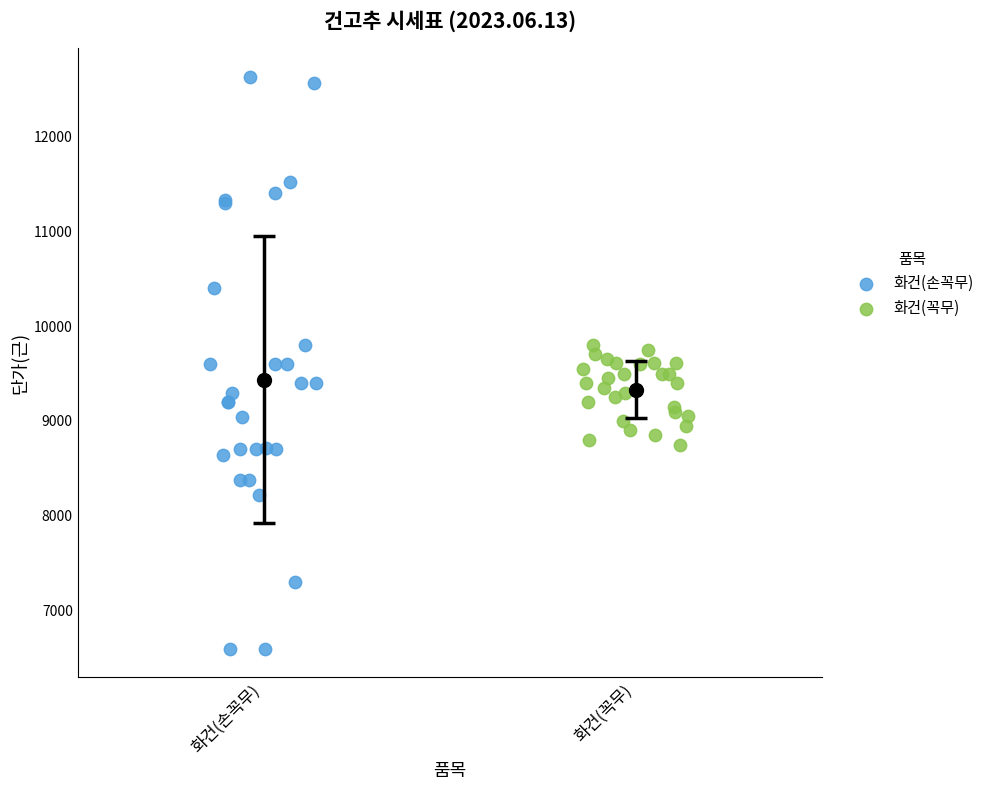

Which series has the widest spread of Y values?

화건(손꼭무)